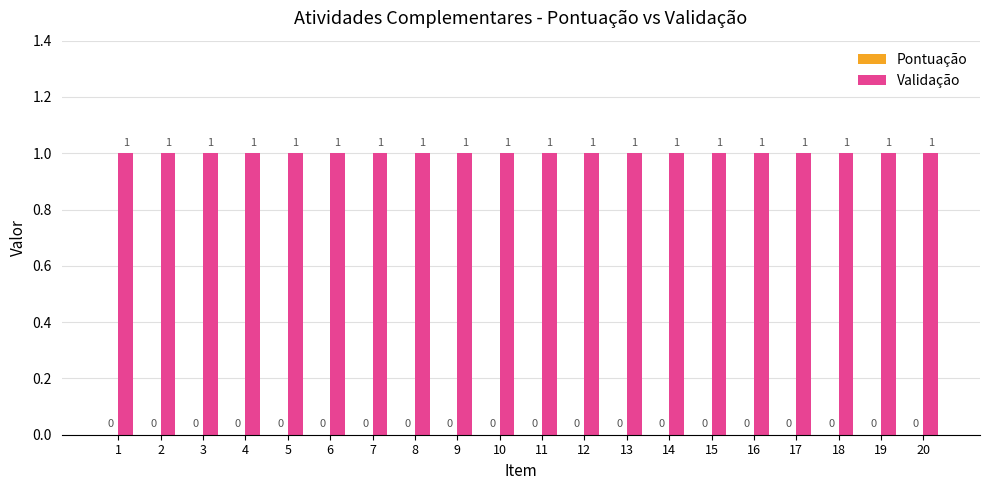

The Validação series shows 0 at 3. True or false?

False